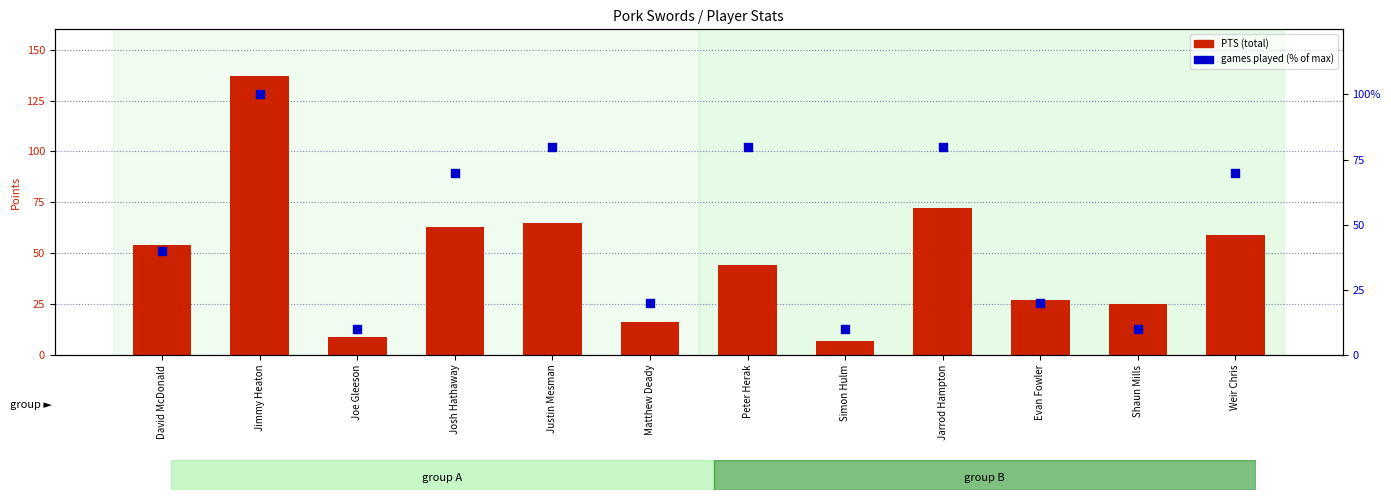

Which series contains the highest Y value?

PTS (total)